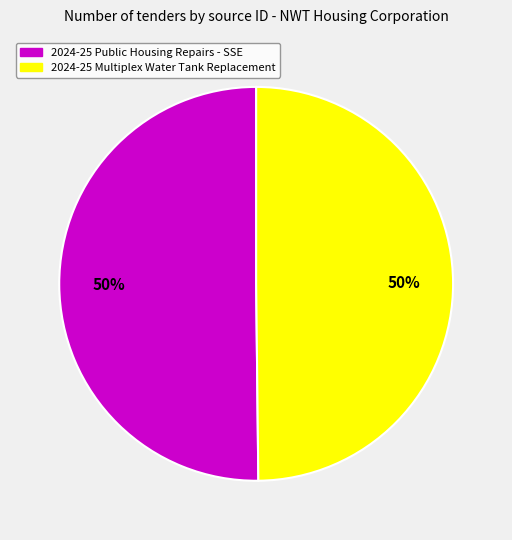

What is the ratio of the value at 2024-25 Public Housing Repairs - SSE to the value at 2024-25 Multiplex Water Tank Replacement?

1.0